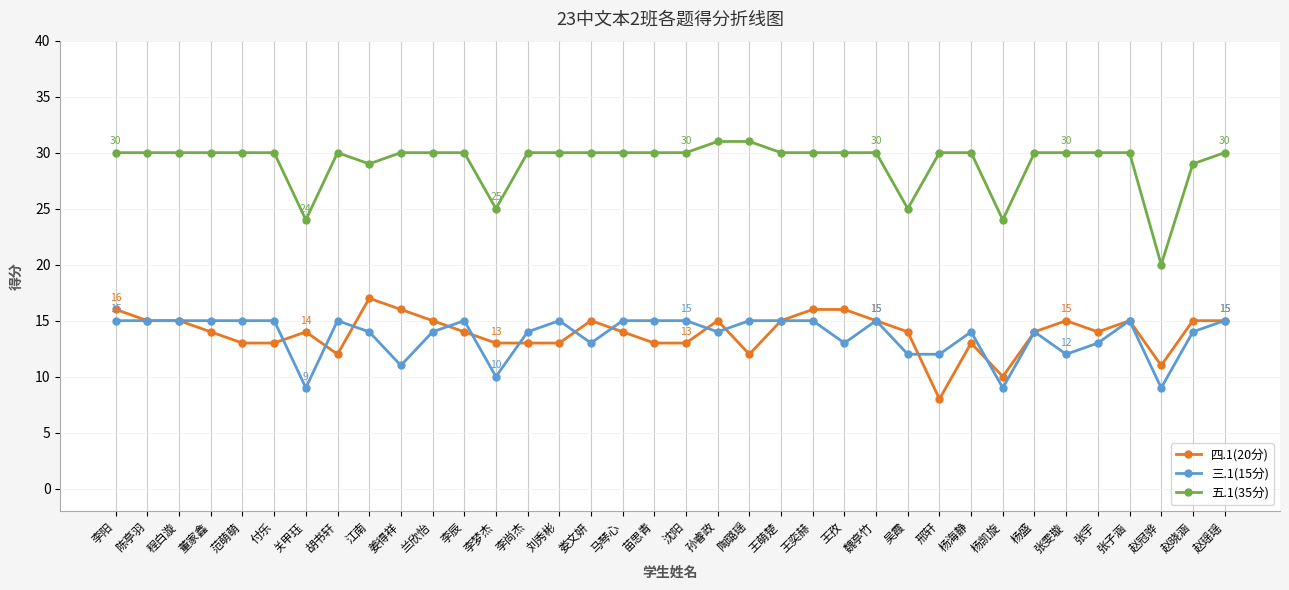

Is it true that 三.1(15分) equals 15 at 陶璐瑶?

True